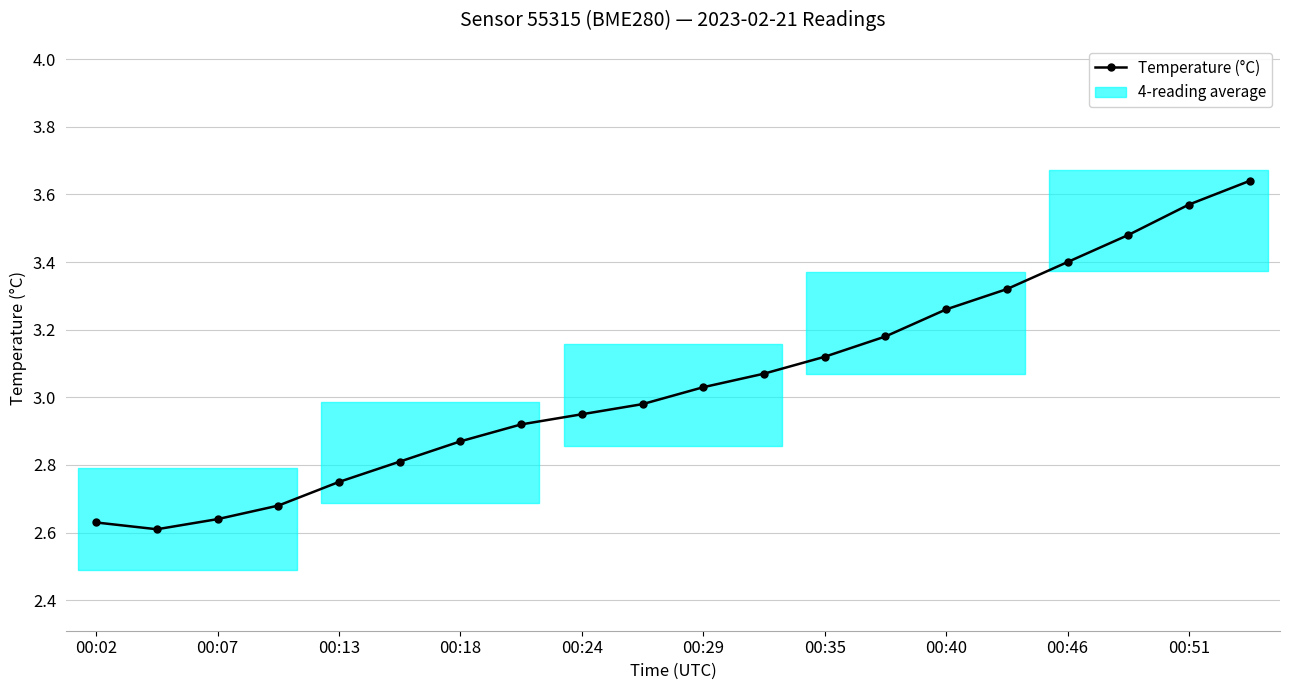

What is the value of the 17th point from the left?

3.4